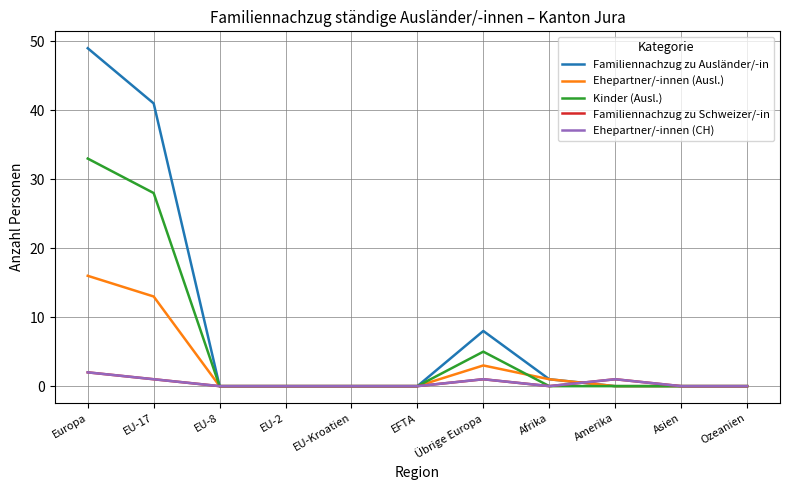

Does the chart display data point markers on the line(s)?

No